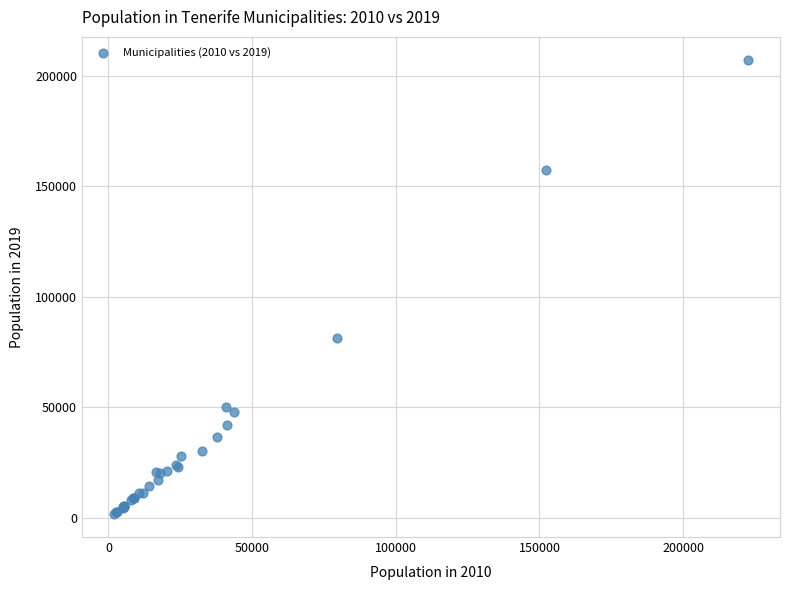

What Y value in the scatter plot is closest to 104489?

81216